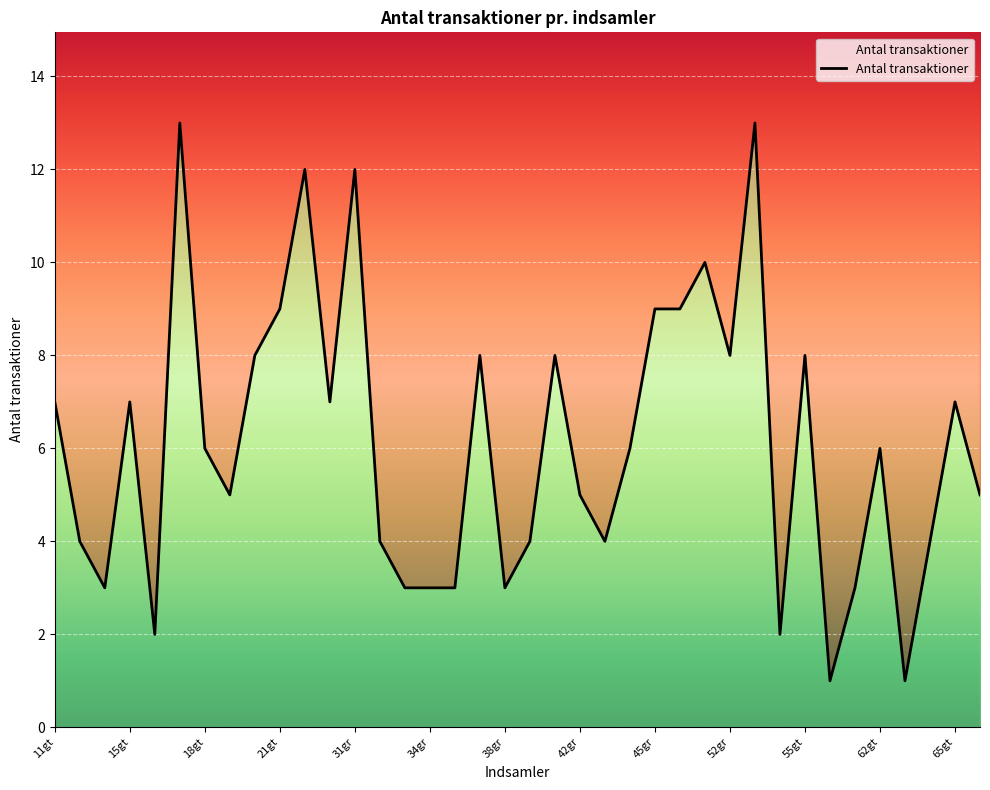

What is the sum of all values?

232